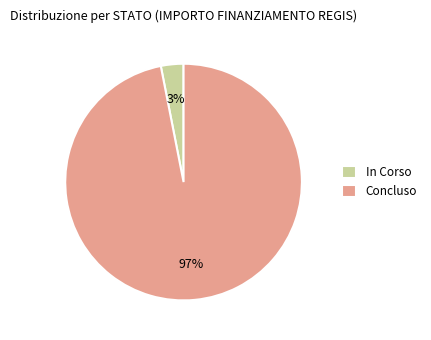

Is it true that Concluso is 92% of the pie?

False